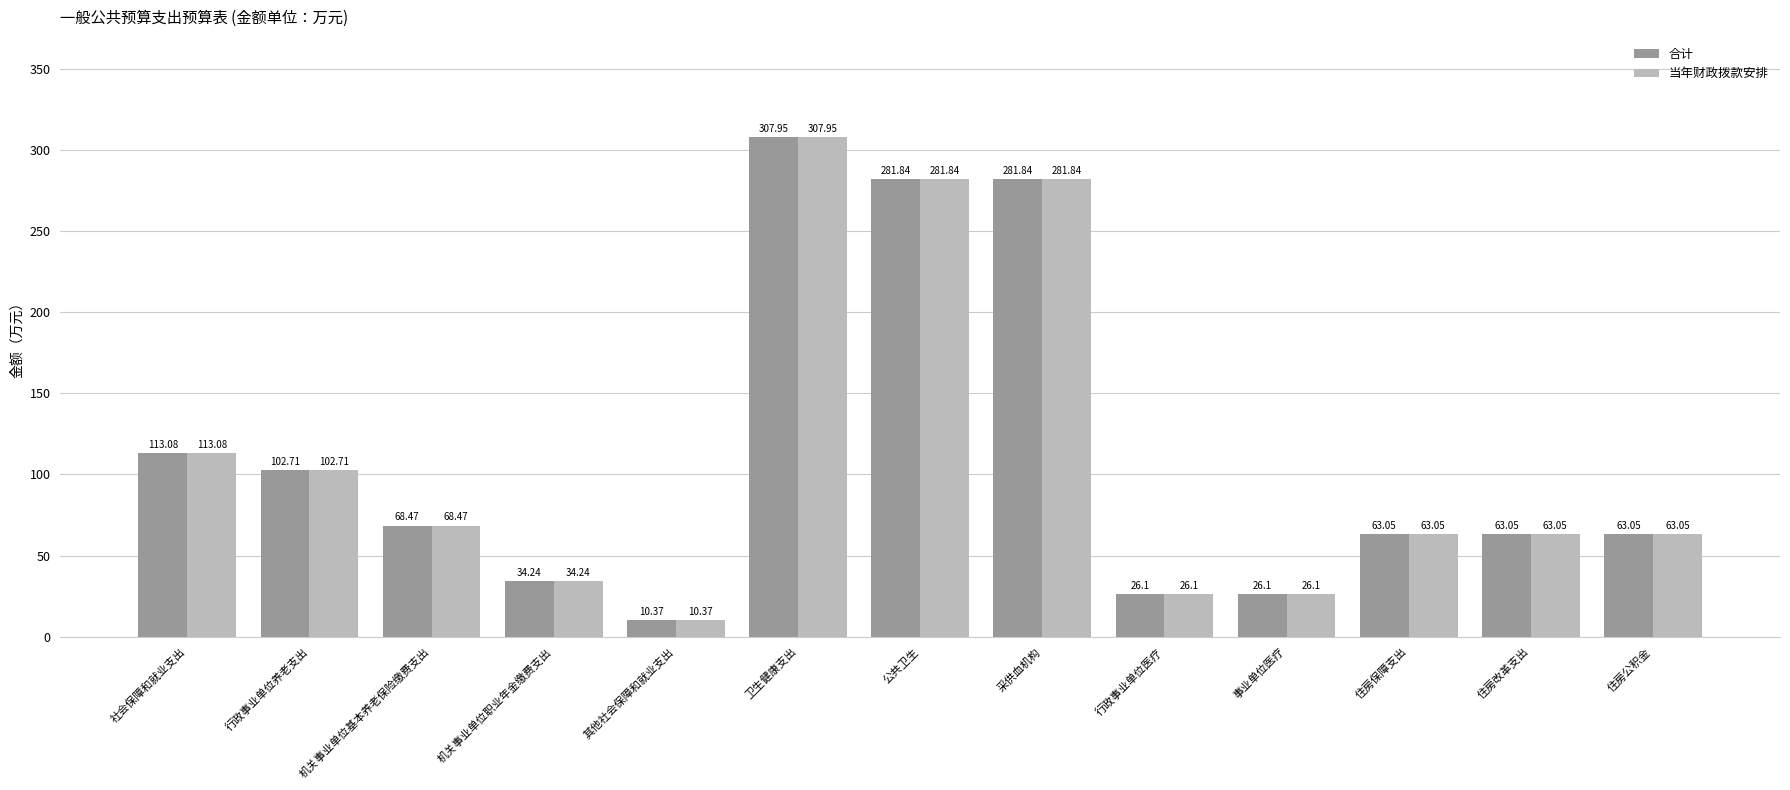

What is the difference between the maximum and minimum values in the 合计 series?

297.6